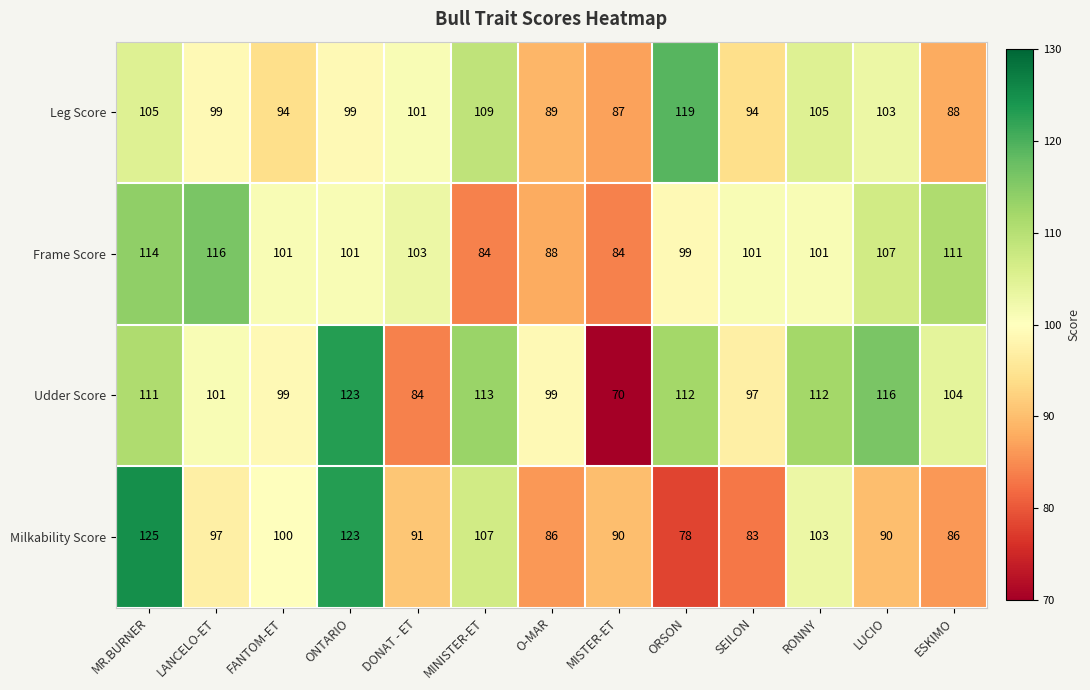

How many distinct data groups are displayed?

4